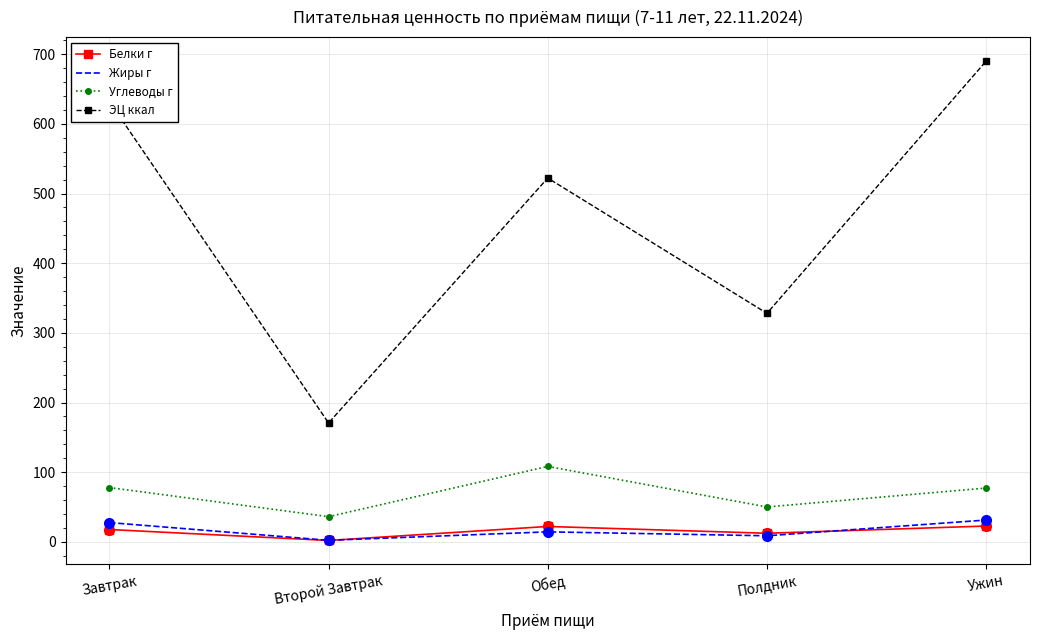

True or false: Белки г and Жиры г cross at least once.

True